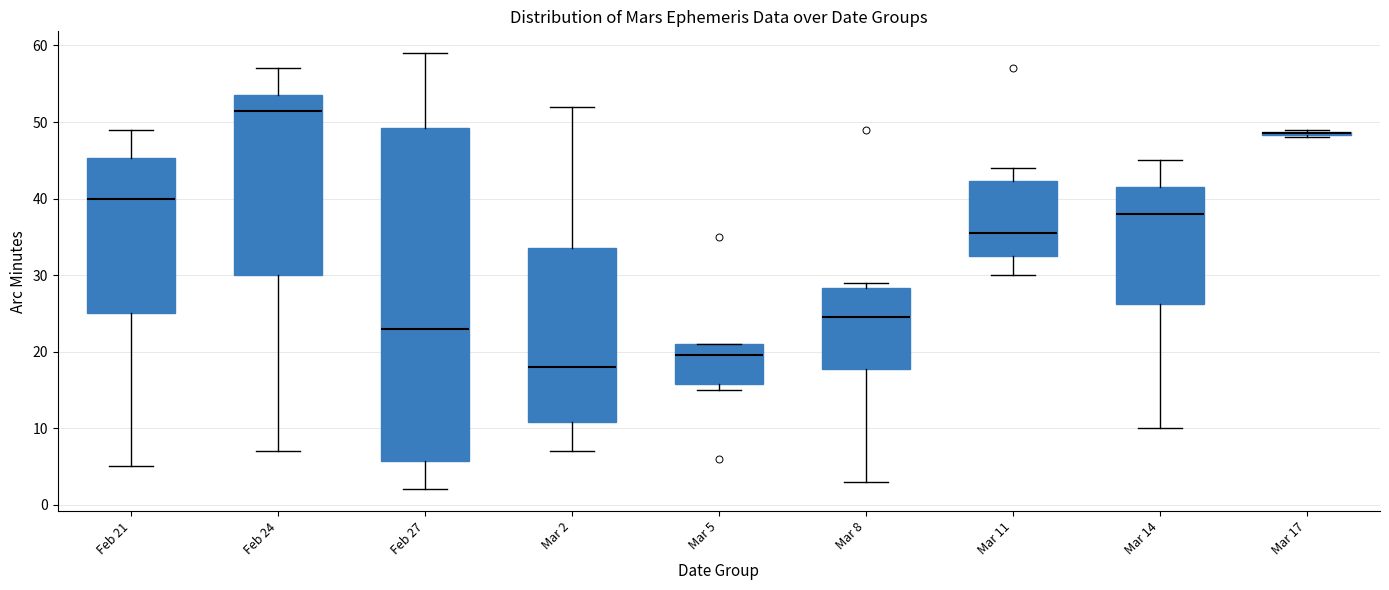

Which box is the tallest, from its lower edge to its upper edge?

Feb 27